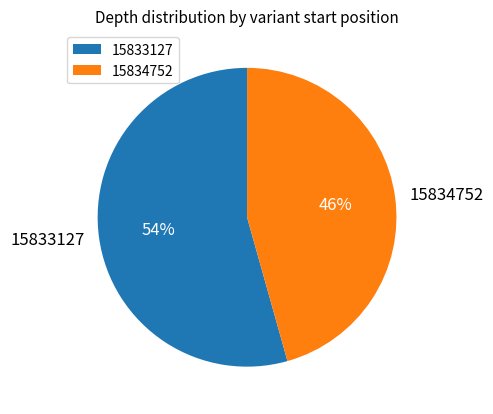

What percentage is the 15834752 slice, to the nearest percent?

46%